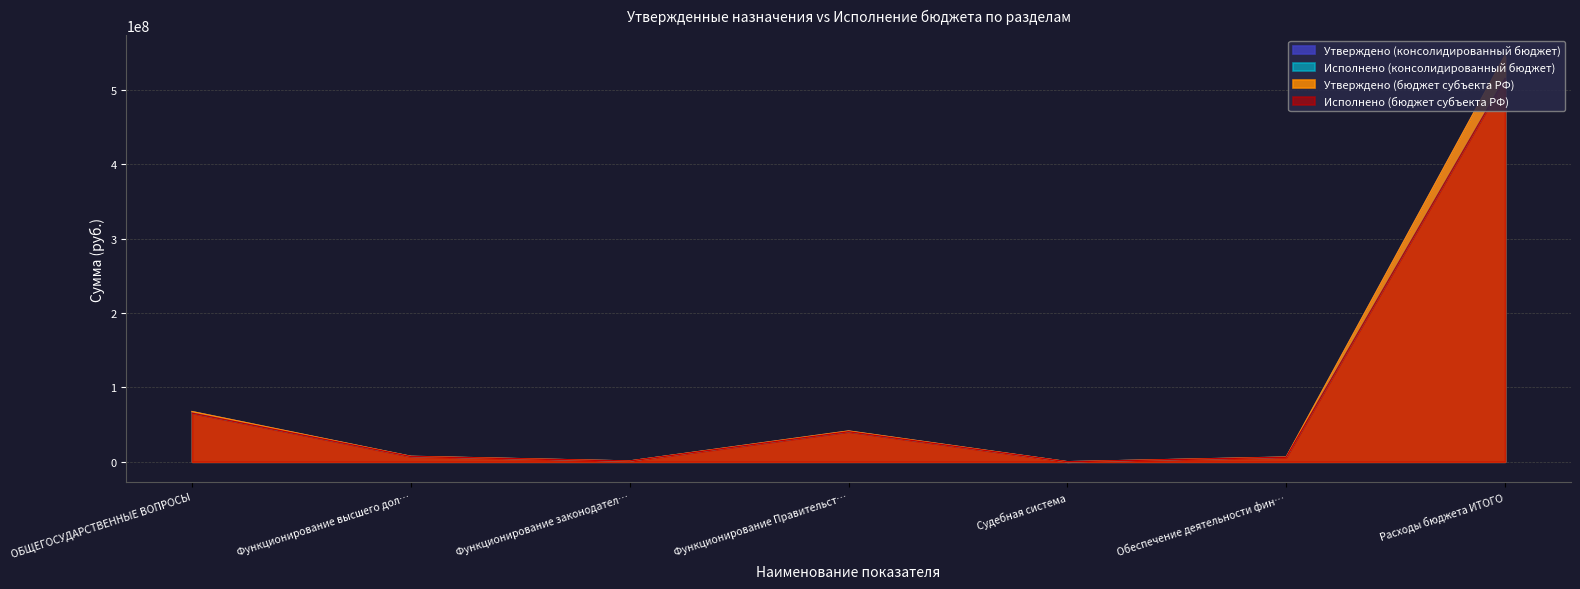

True or false: Утверждено (бюджет субъекта РФ) and Исполнено (бюджет субъекта РФ) intersect in this chart.

False